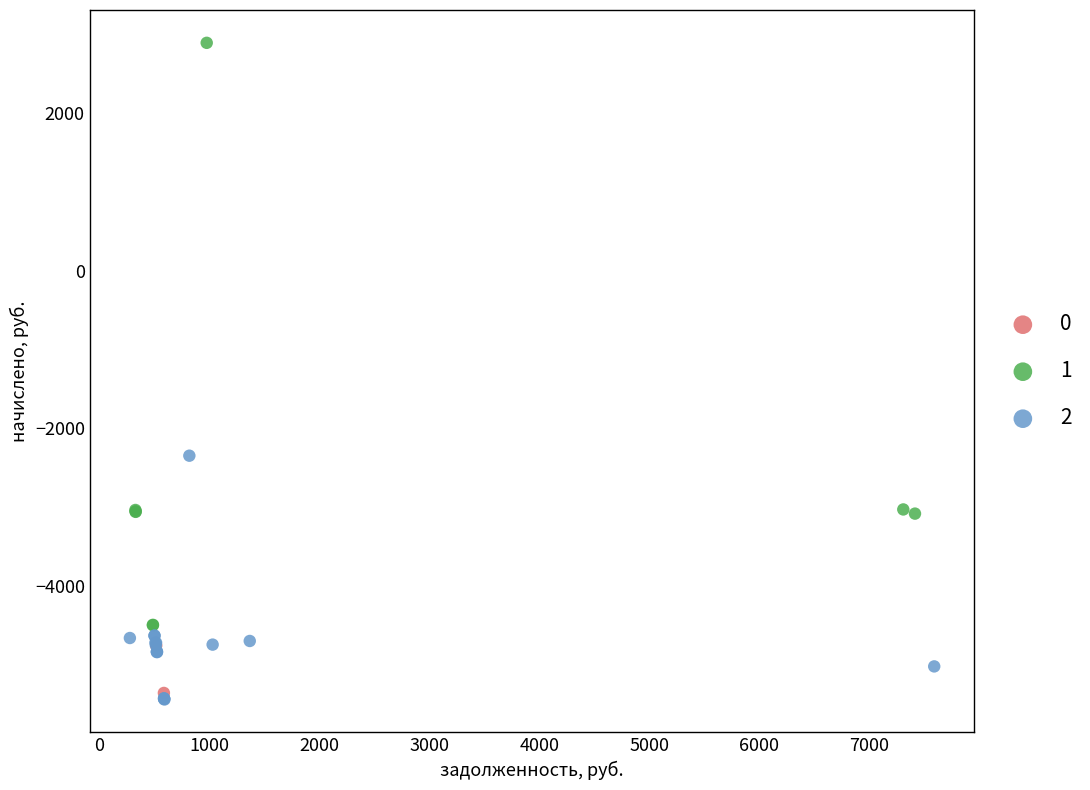

Which series reaches the minimum Y coordinate?

2